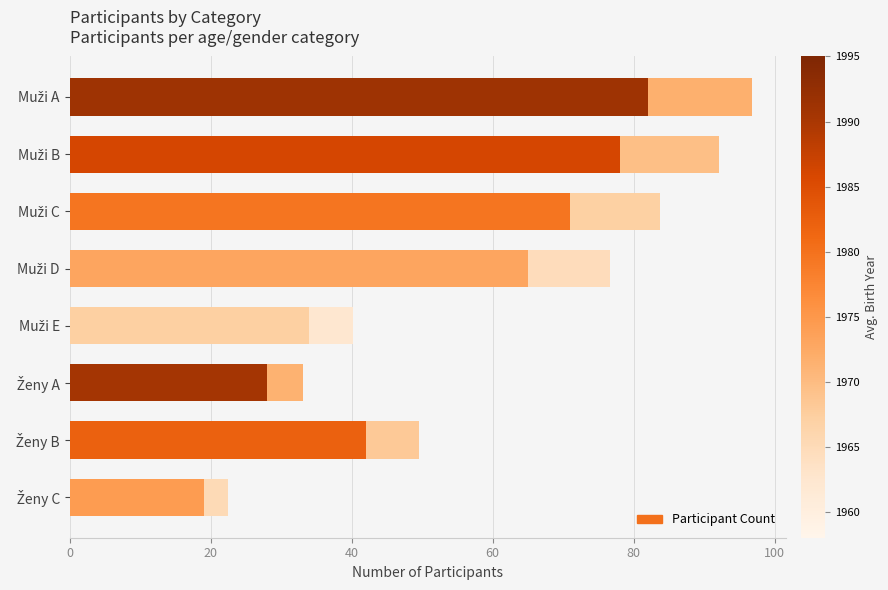

The value at 0 is 132. True or false?

False